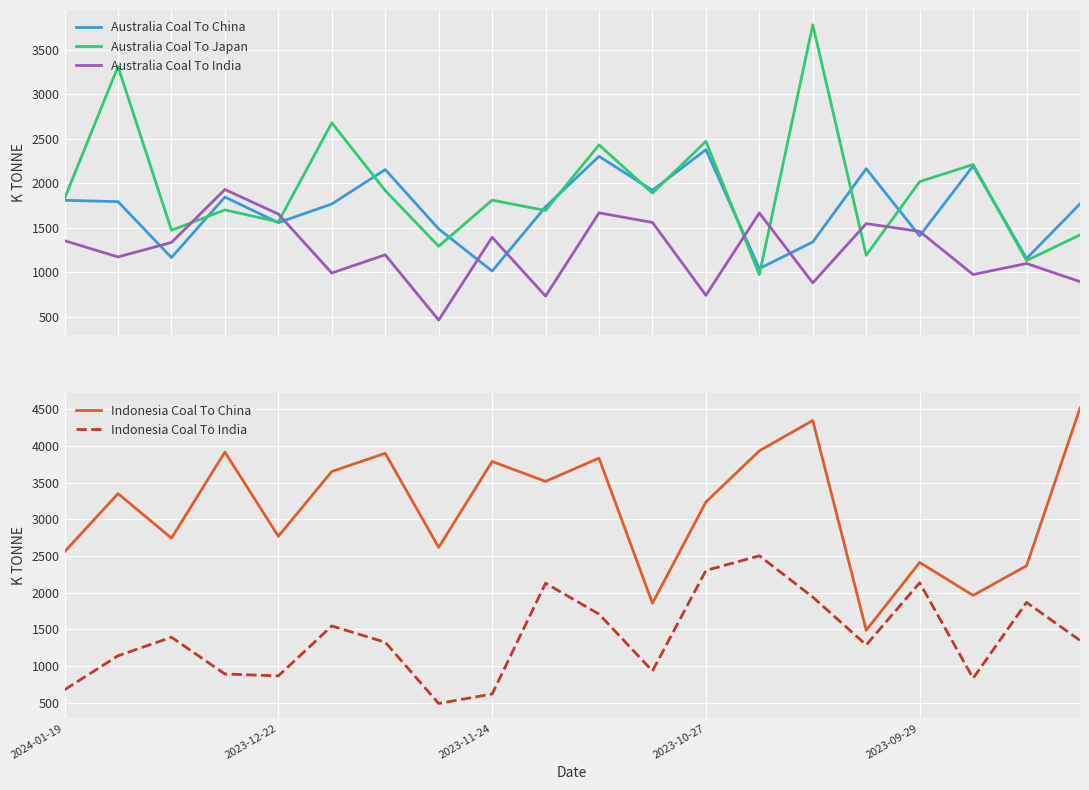

How many lines are shown in the chart?

5